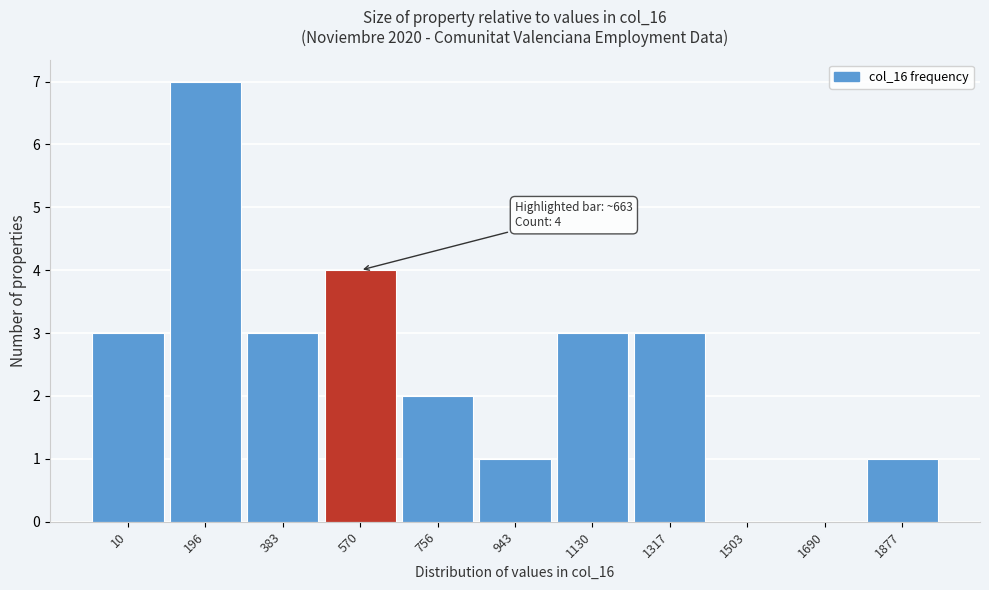

Reading right to left, extract all data points from this chart.

1877=1	1690=0	1503=0	1317=3	1130=3	943=1	756=2	570=4	383=3	196=7	10=3